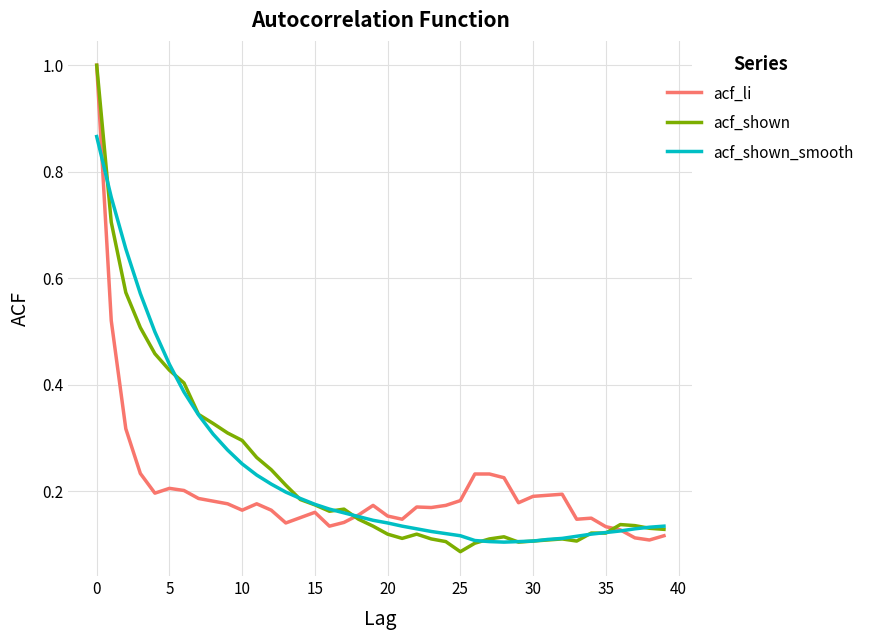

Which series has the widest spread of values?

acf_shown